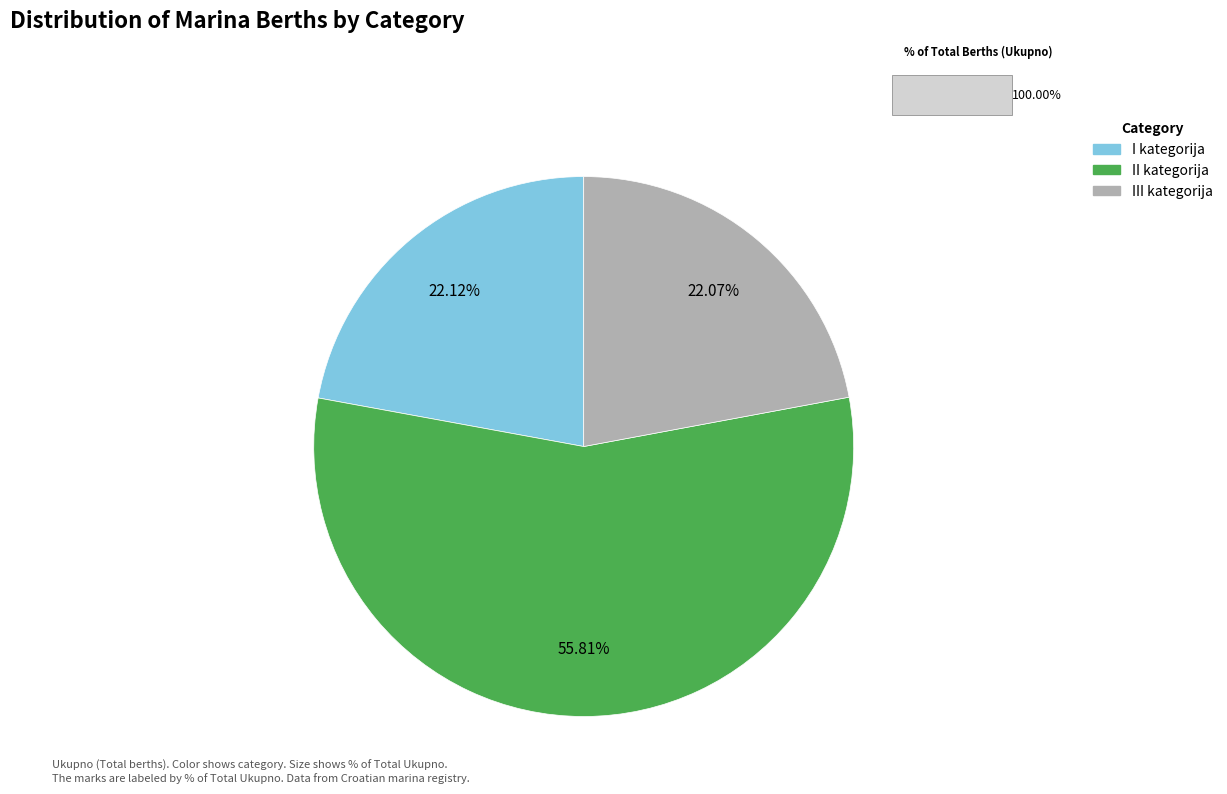

To the nearest percent, what percentage of the pie is II kategorija?

56%